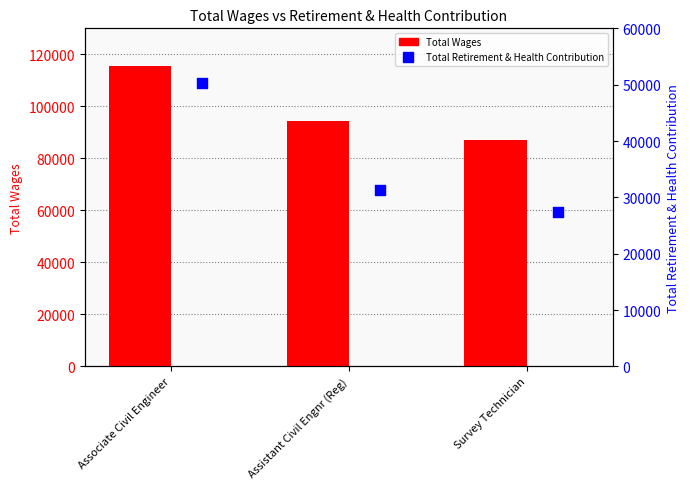

What is the total value across all series at Survey Technician?

114661